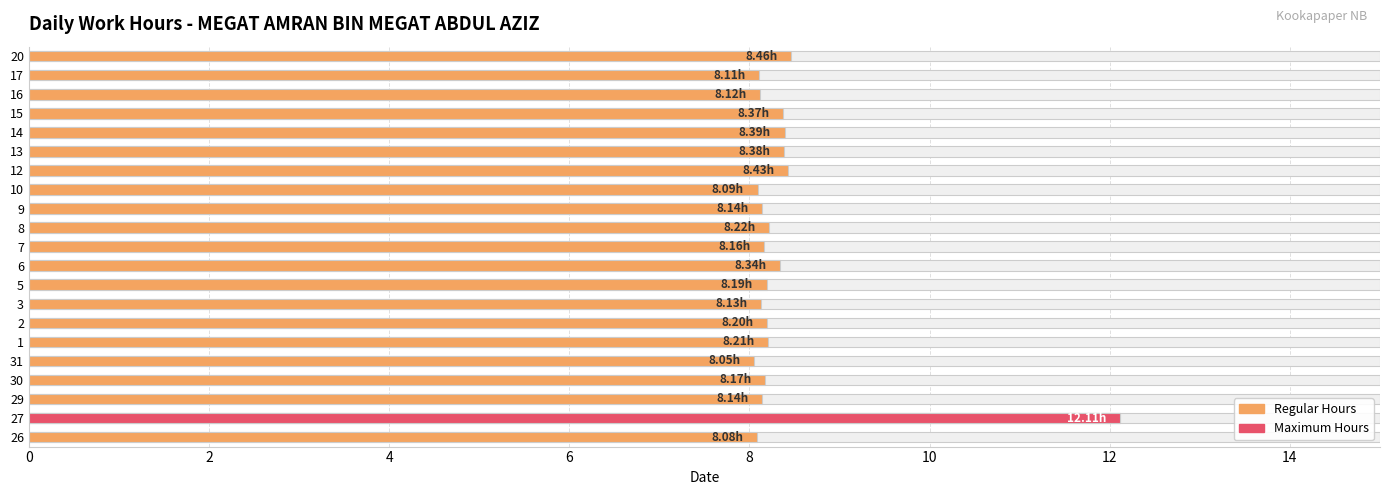

What is the value of the 14th bar from the left?

8.1